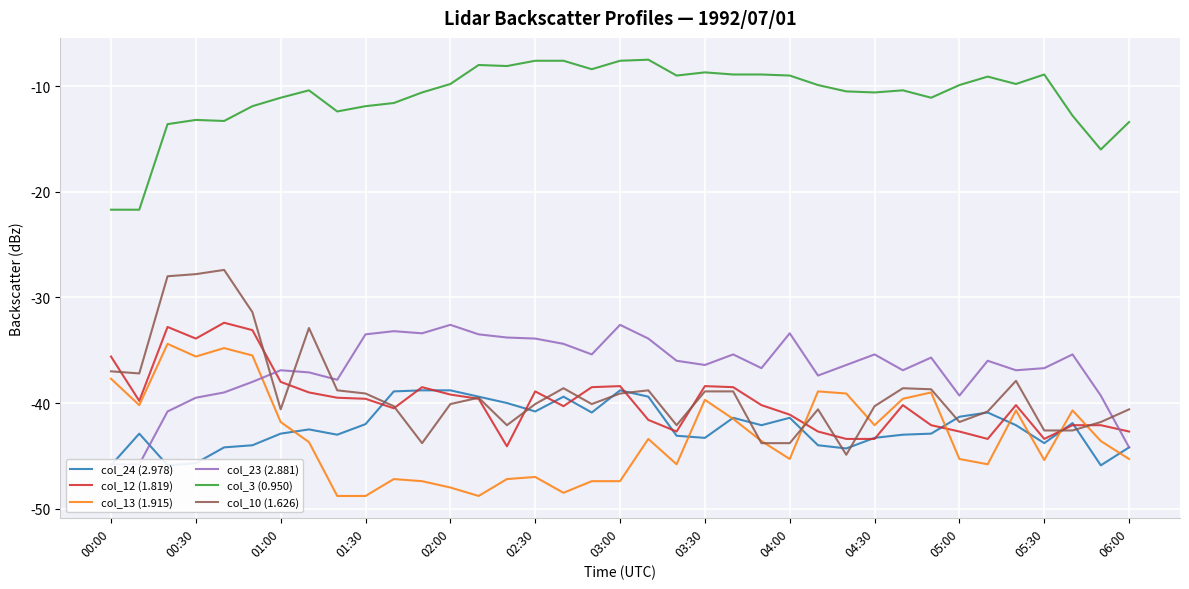

At which label does col_12 (1.819) first exceed -40?

00:00